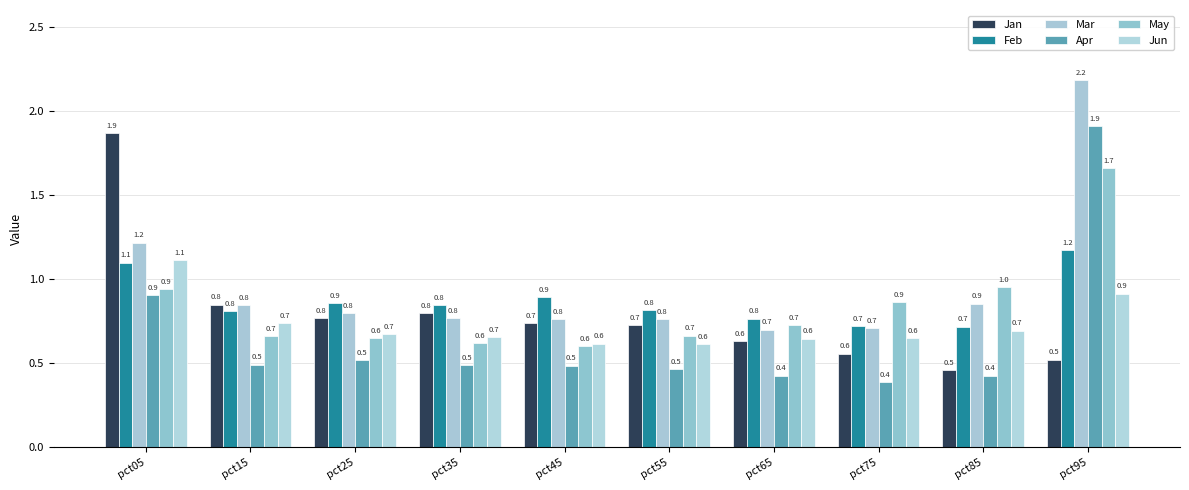

What is the minimum value shown in the chart?

0.4